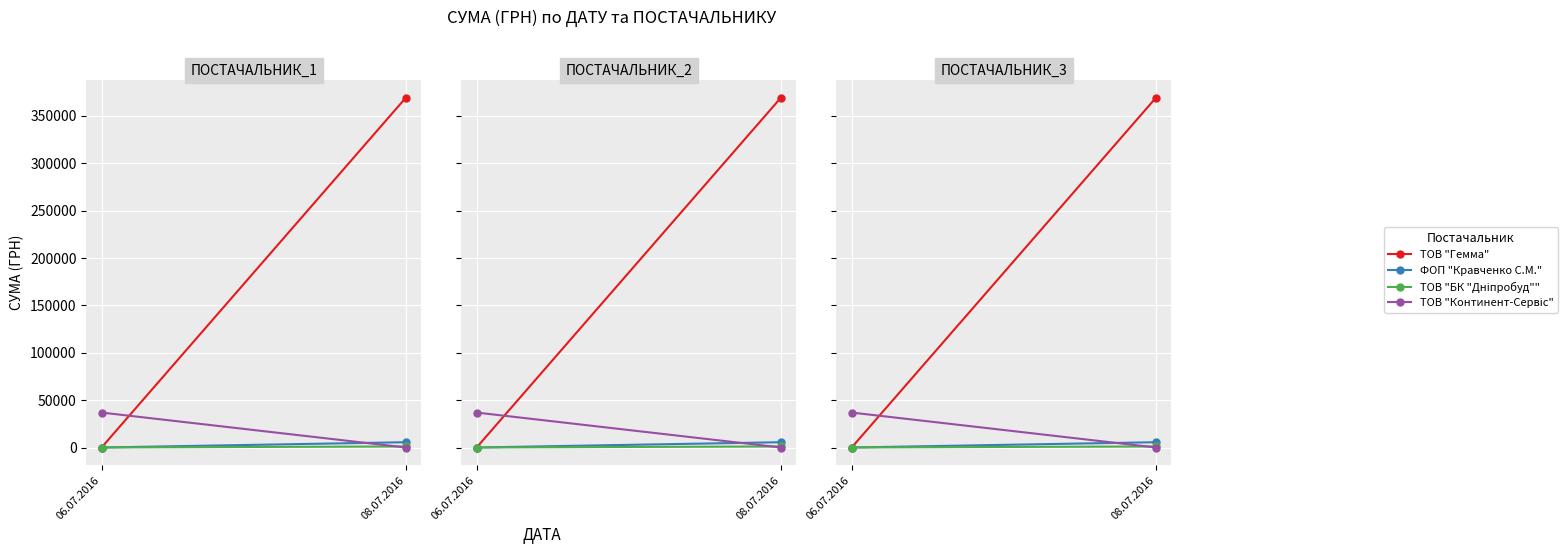

Reading left to right, what are all the values shown in this chart?

ТОВ "Гемма": 06.07.2016=0.0	08.07.2016=369519.6
ФОП "Кравченко С.М.": 06.07.2016=0.0	08.07.2016=5593.1
ТОВ "БК "Дніпробуд"": 06.07.2016=0.0	08.07.2016=1109.4
ТОВ "Континент-Сервіс": 06.07.2016=36886.9	08.07.2016=0.0